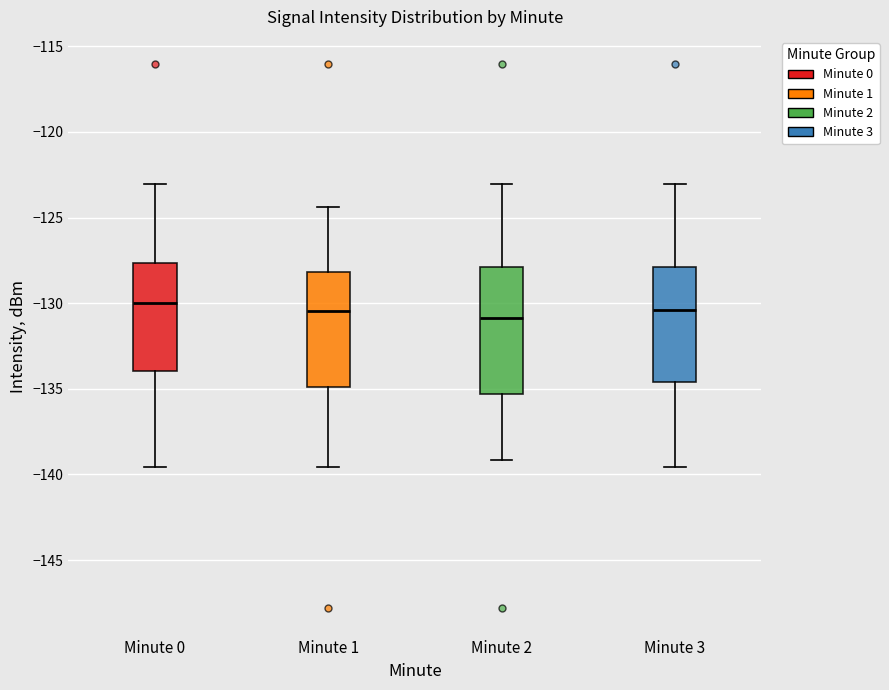

Which box is the tallest, from its lower edge to its upper edge?

Minute 2